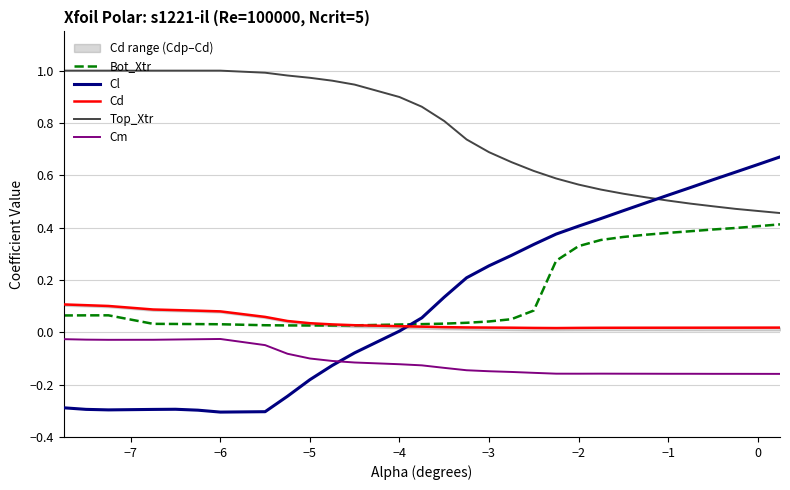

True or false: Cm and Cl cross at least once.

True